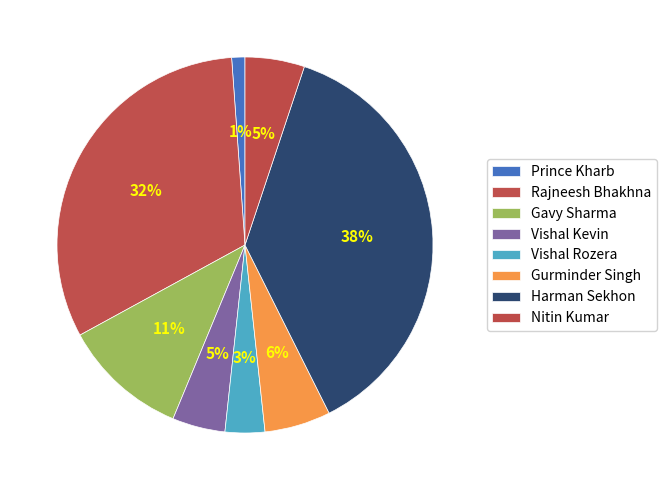

Is there any slice that represents more than half of the pie?

No